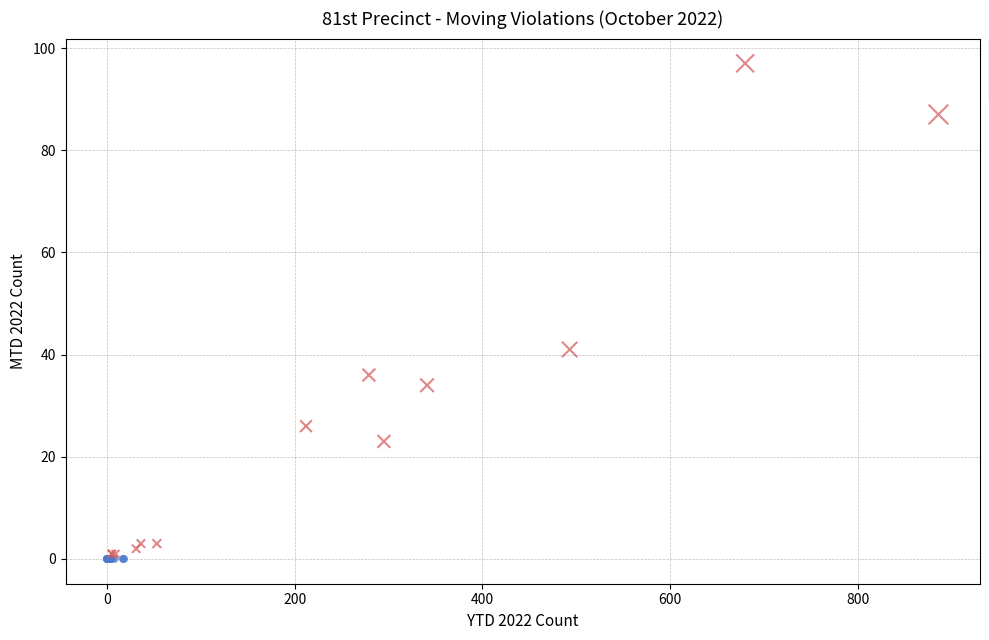

Which series reaches the maximum Y coordinate?

MTD > 0